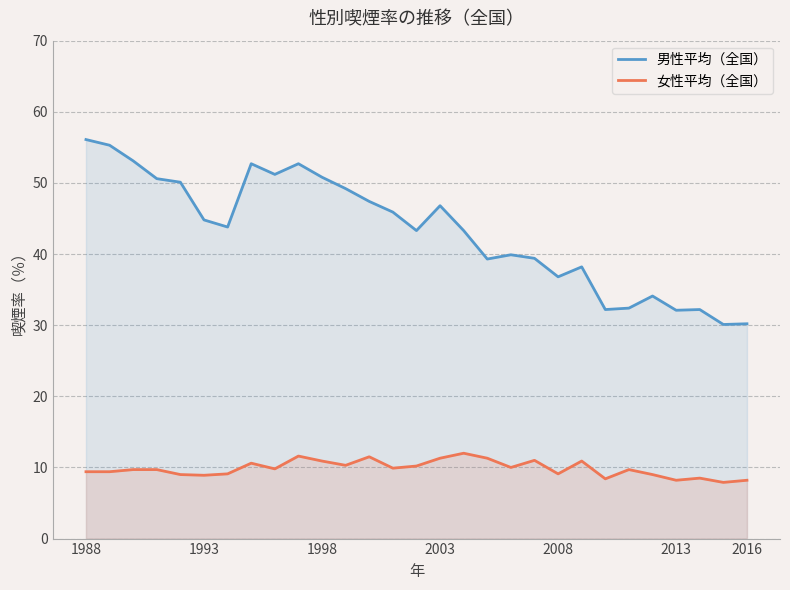

True or false: 女性平均（全国） and 男性平均（全国） intersect in this chart.

False